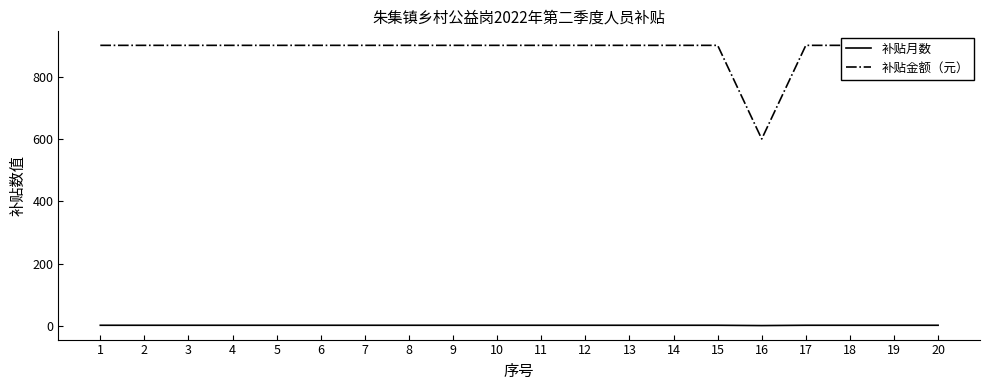

What is the minimum value for 补贴金额（元）?

600